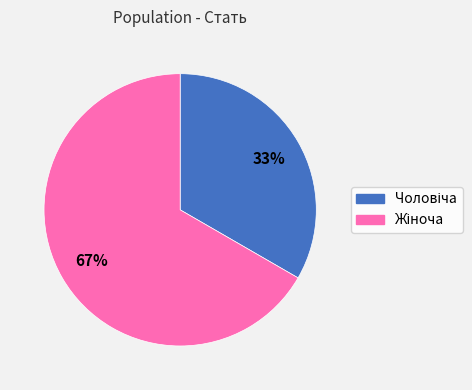

Is there any slice that represents more than half of the pie?

Yes